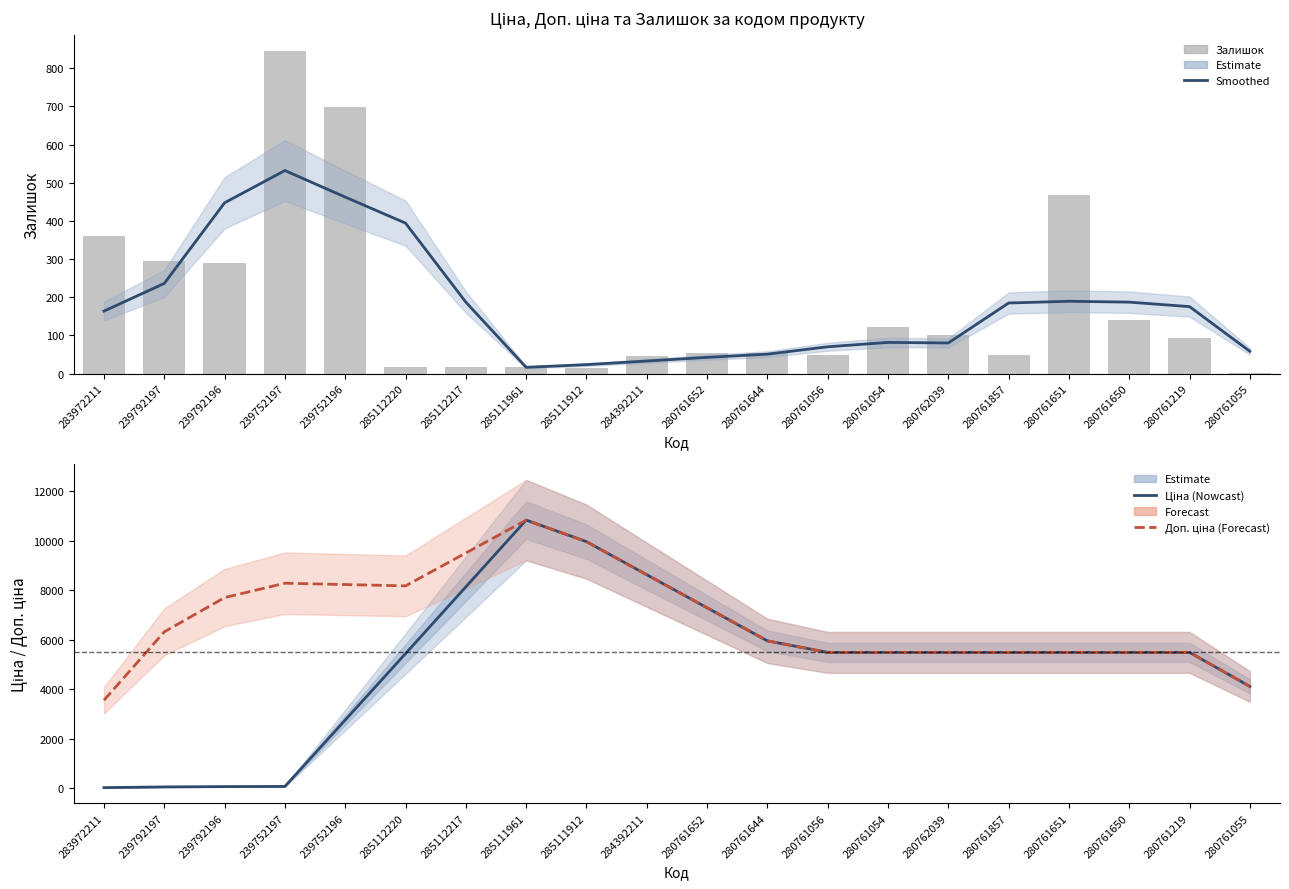

Rank the series at 280761650 from lowest to highest value.

Залишок (raw), Залишок (smoothed), Ціна, Доп. ціна